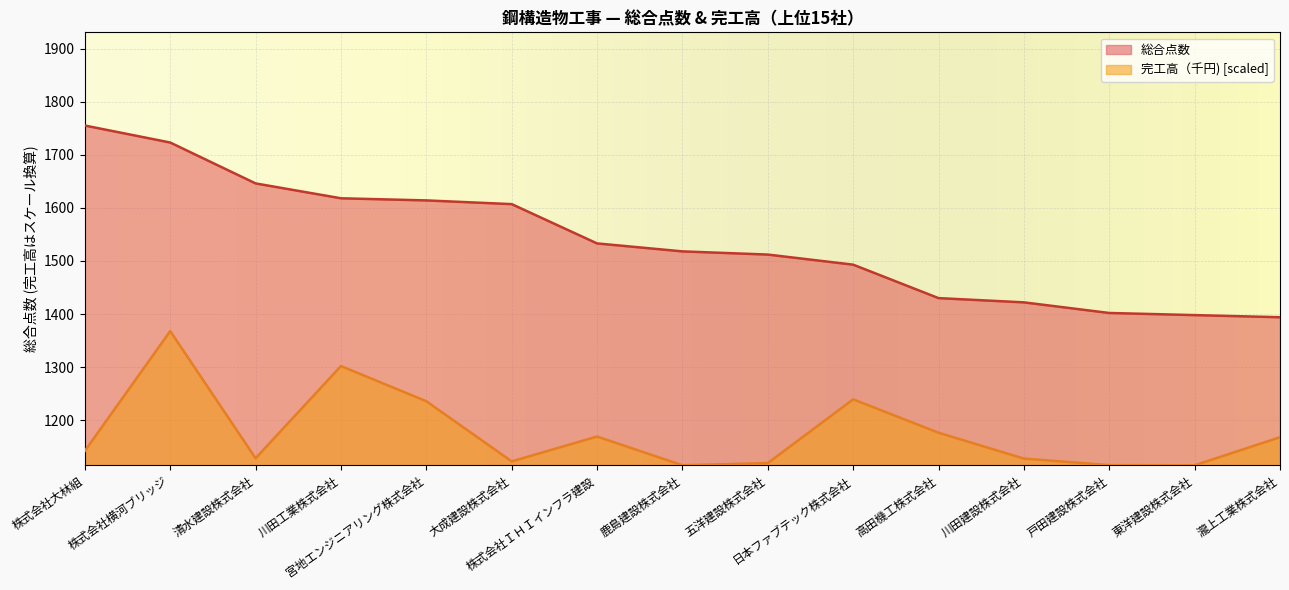

How many data points in 完工高（千円) are less than 1142?

7